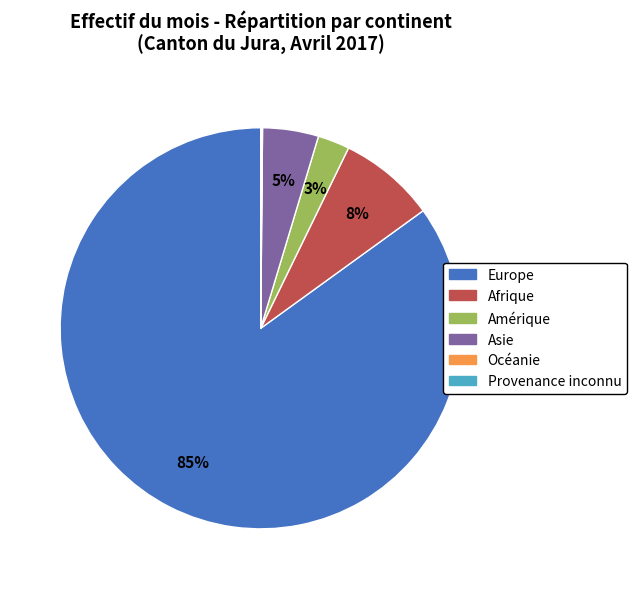

Which category accounts for the majority?

Europe